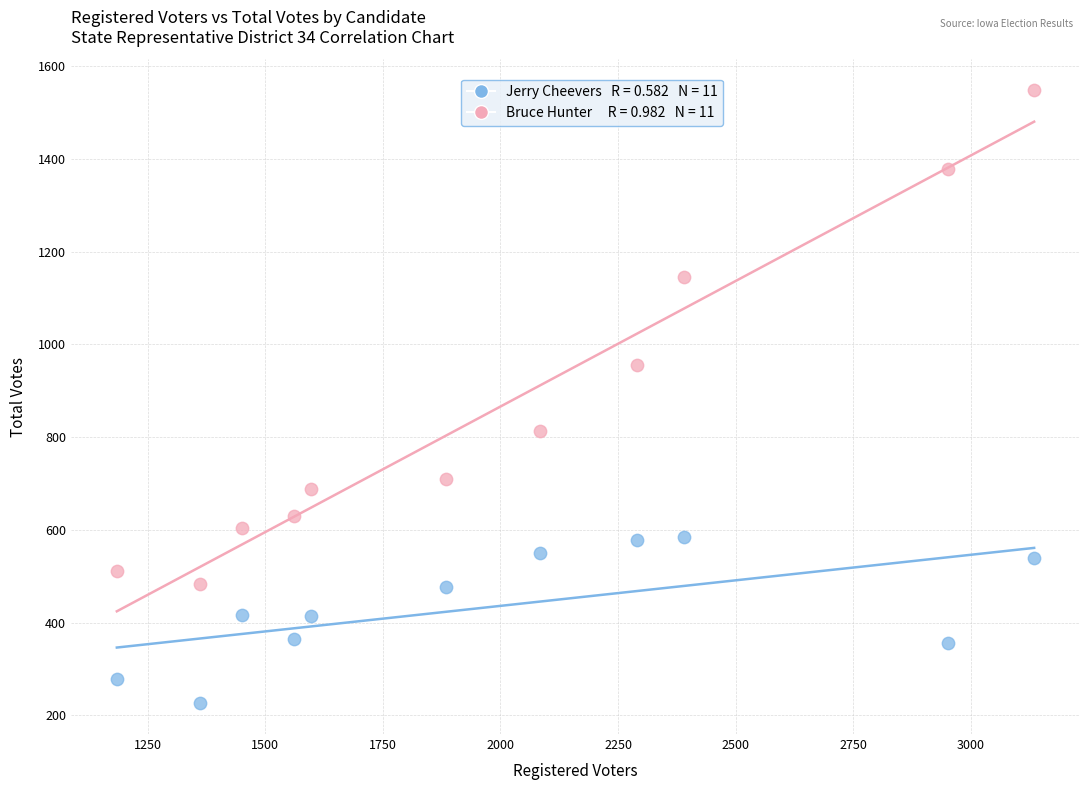

Across all data points, what is the range of X values (max minus min)?

1951